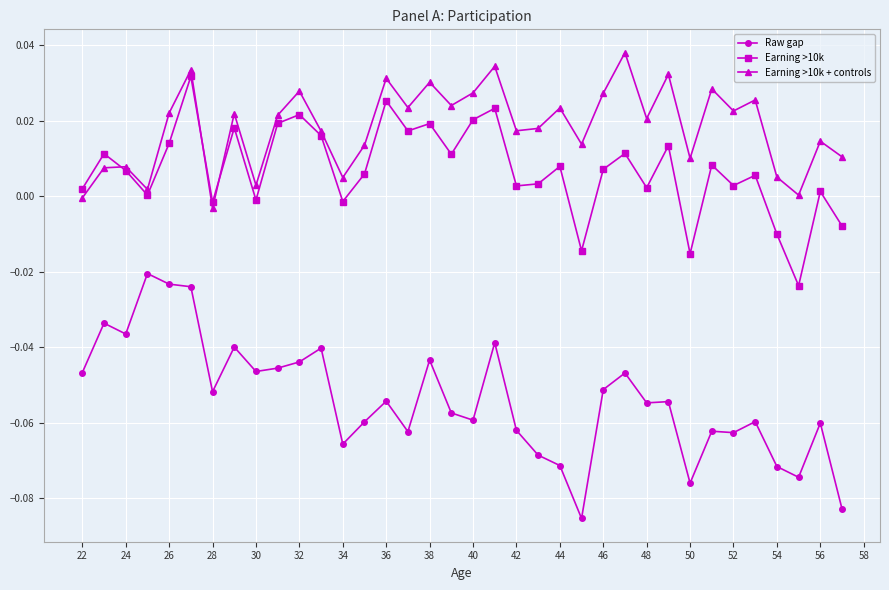

True or false: Earning >10k + controls and Raw gap cross at least once.

False